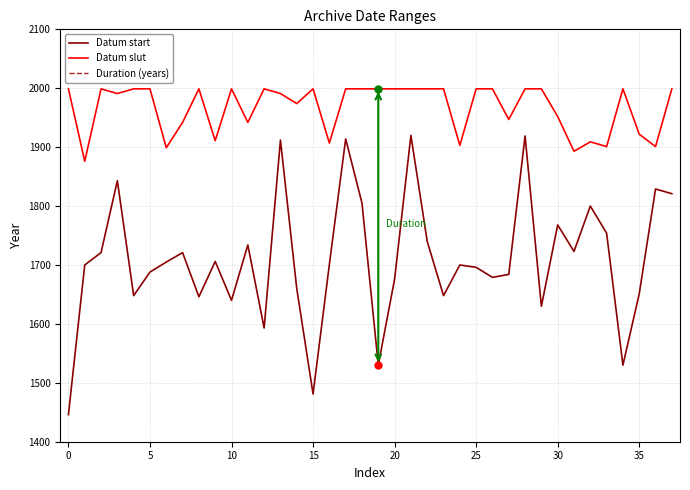

Which series has the largest total across all categories?

Datum slut